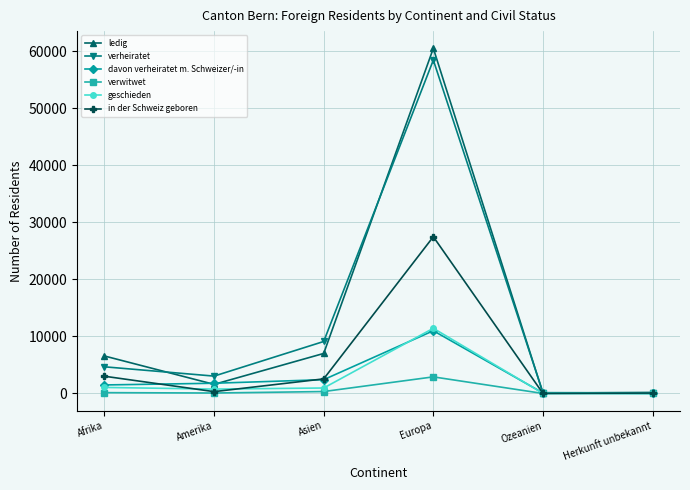

What is the total value across all series at Amerika?

7635